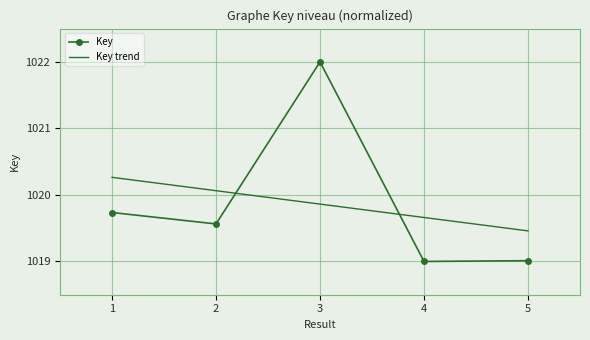

What is the spread (max minus min) of values at 4?

0.7